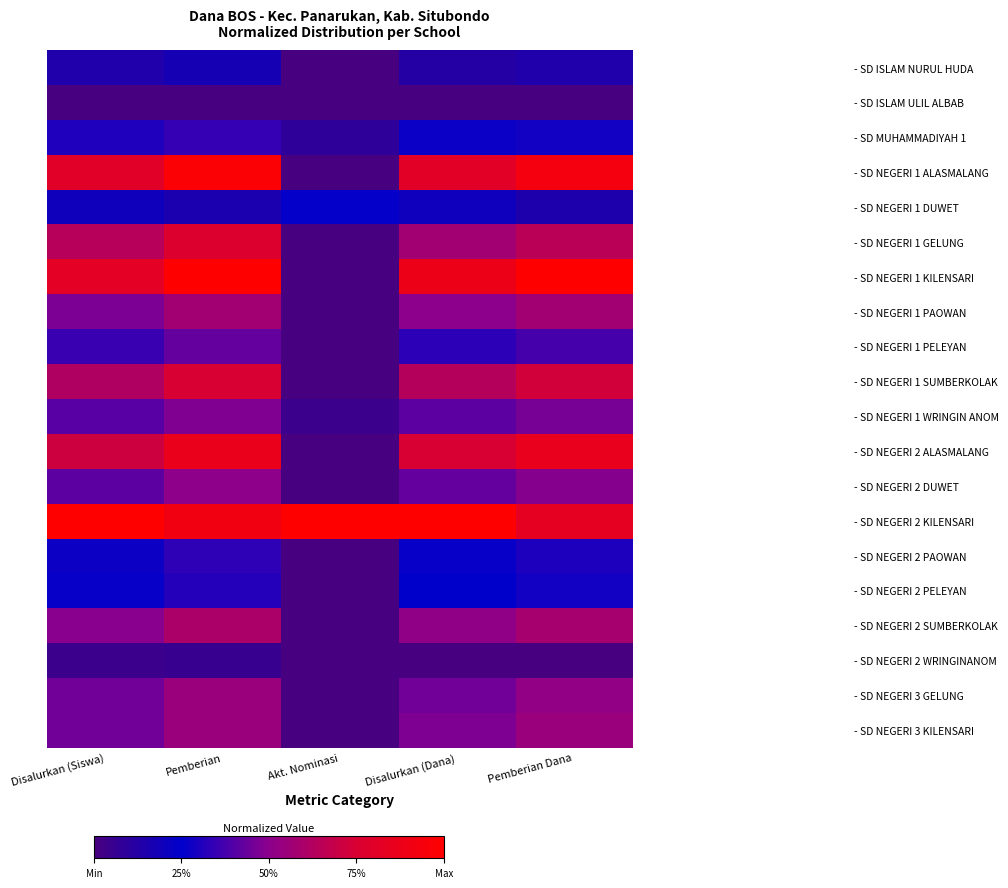

At which category is the sum across all series the highest?

Pemberian